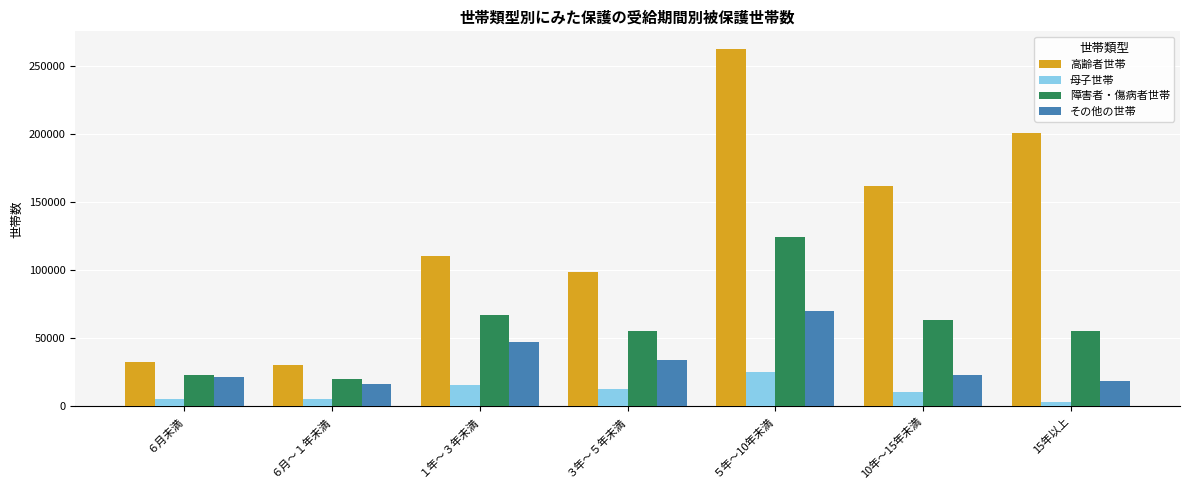

How many bars are there in total?

28